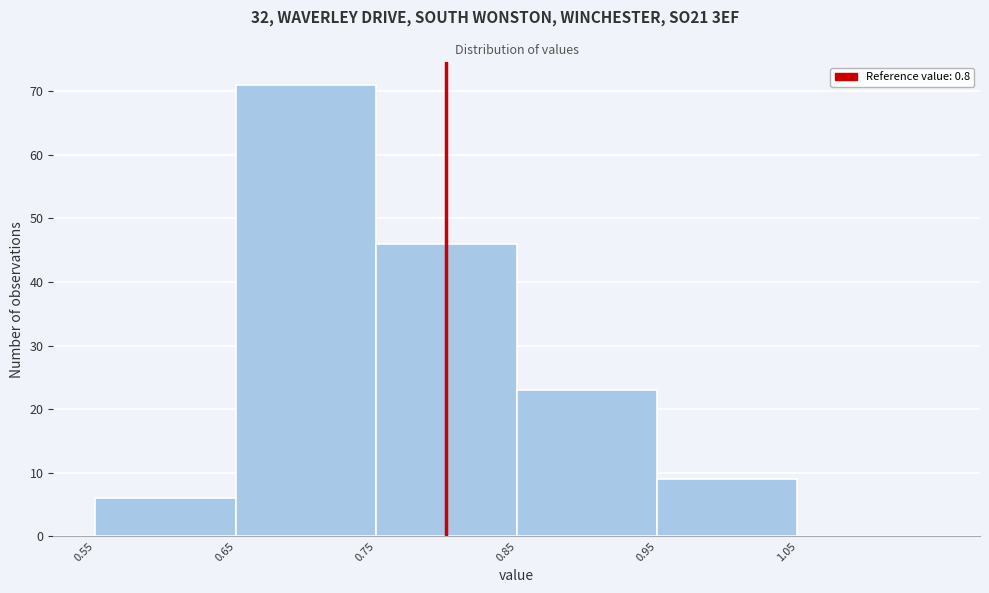

Reading left to right, transcribe this chart: for each bar, give the range it covers on the x-axis and its height. The values are not printed on the chart, so give them approximately, as read against the axis.

0.55 to 0.65: 6
0.65 to 0.75: 71
0.75 to 0.85: 46
0.85 to 0.95: 23
0.95 to 1.05: 9
1.05 to 1.15: 0